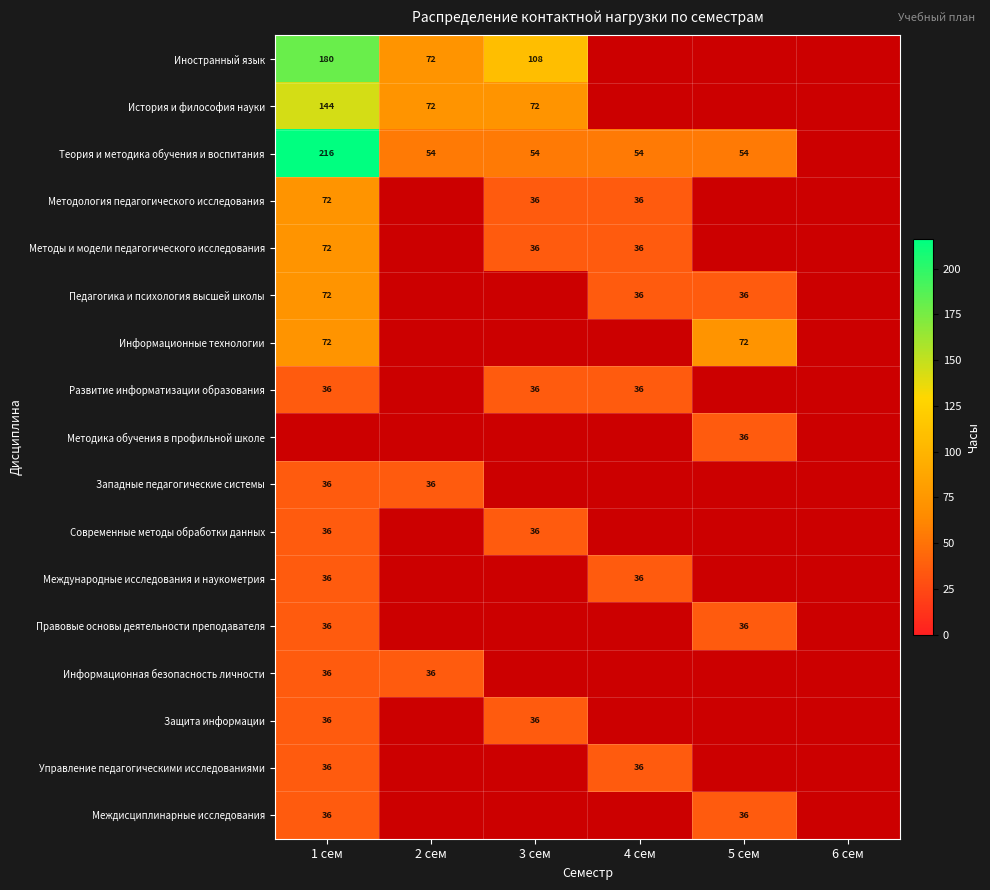

What is the sum of the Развитие информатизации образования values at 3 сем and 4 сем?

72